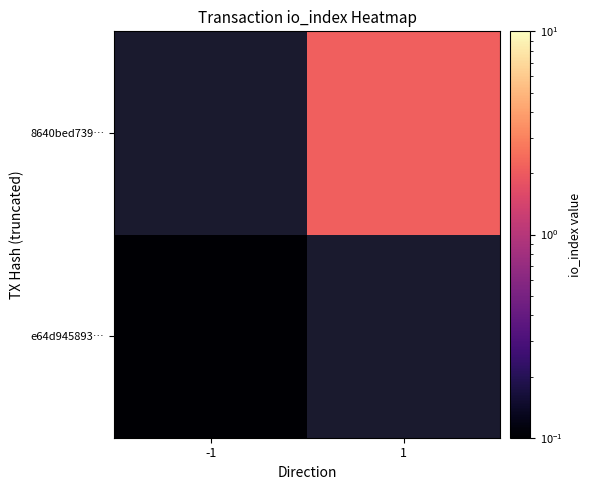

Which series has the widest spread of values?

e64d945893…